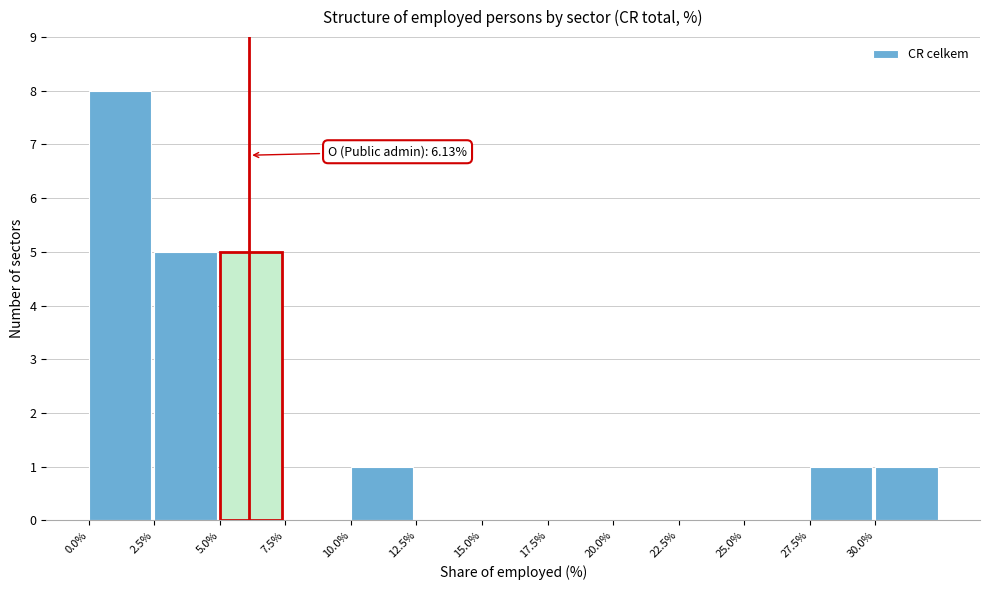

Over which range of the x-axis is the bar tallest?

0.0 to 2.5